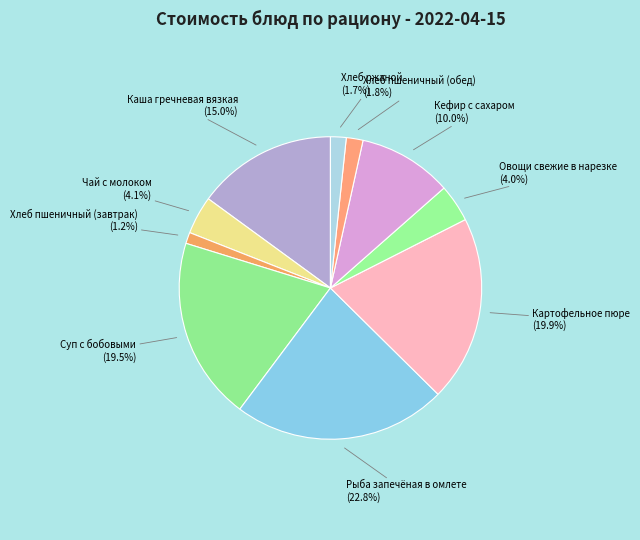

What is the largest slice in the pie chart?

Рыба запечёная в омлете